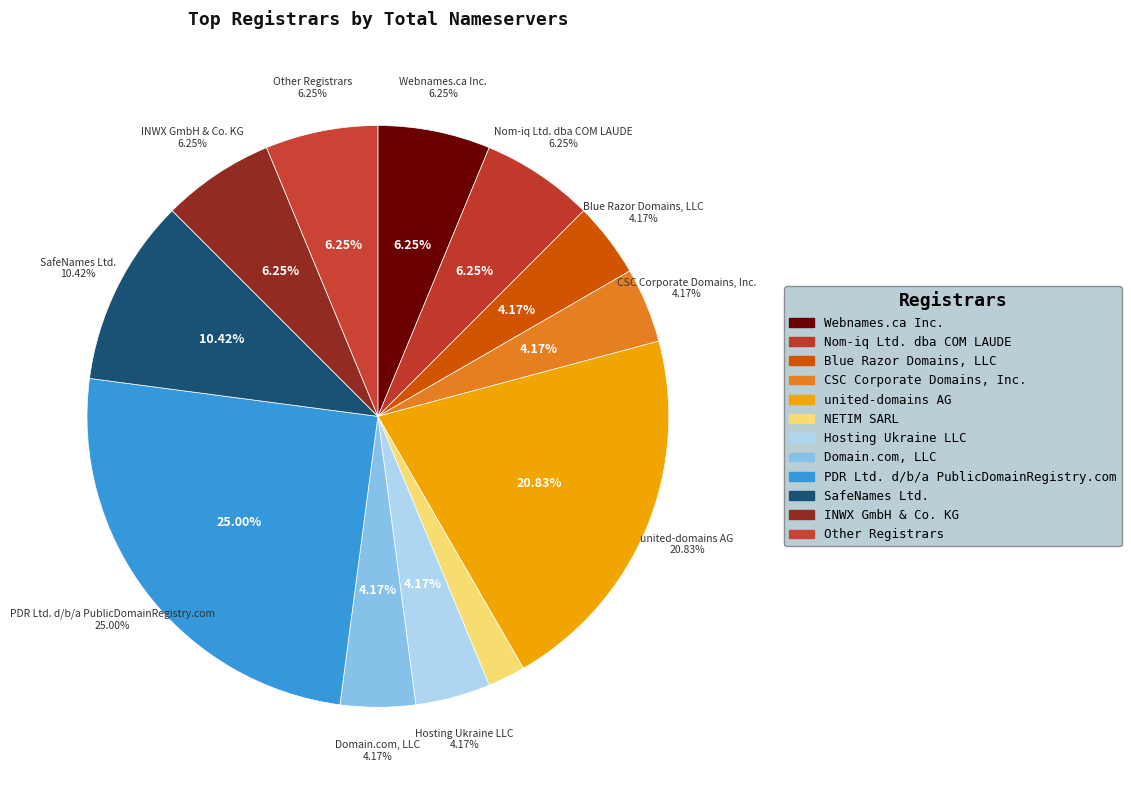

To the nearest percent, what is the combined percentage of CSC Corporate Domains, Inc. and Webnames.ca Inc.?

10%